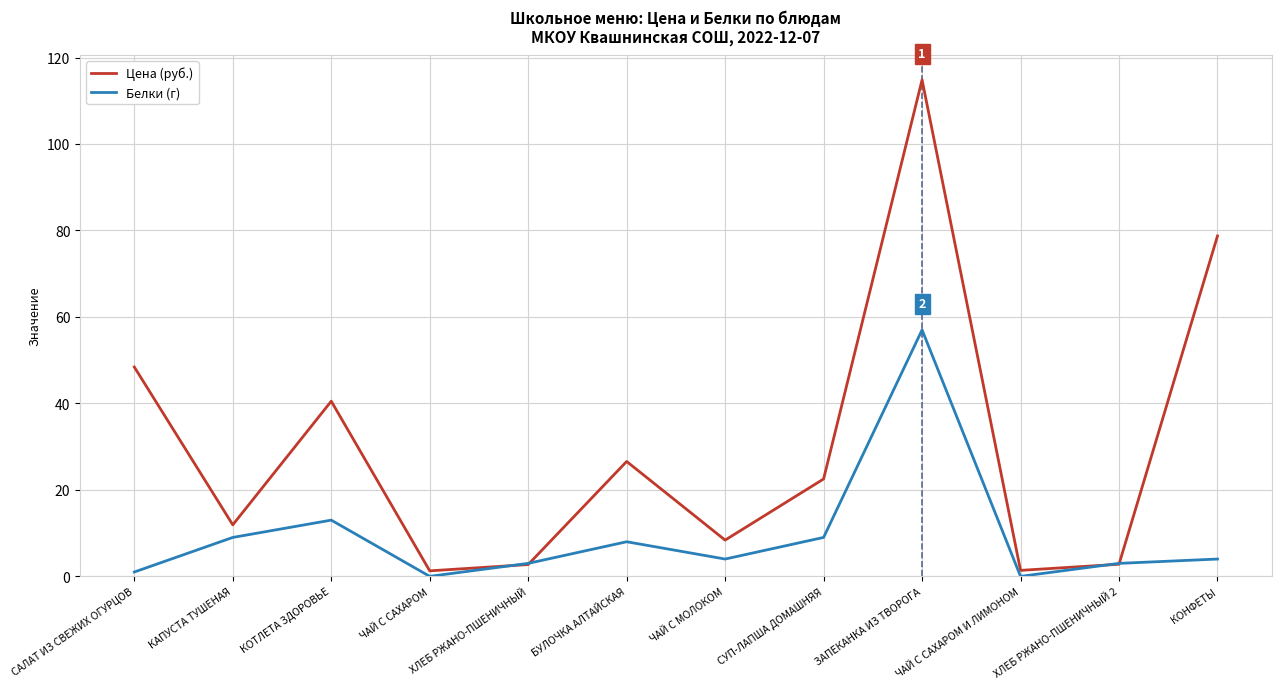

At which label does Цена (руб.) reach its peak?

ЗАПЕКАНКА ИЗ ТВОРОГА